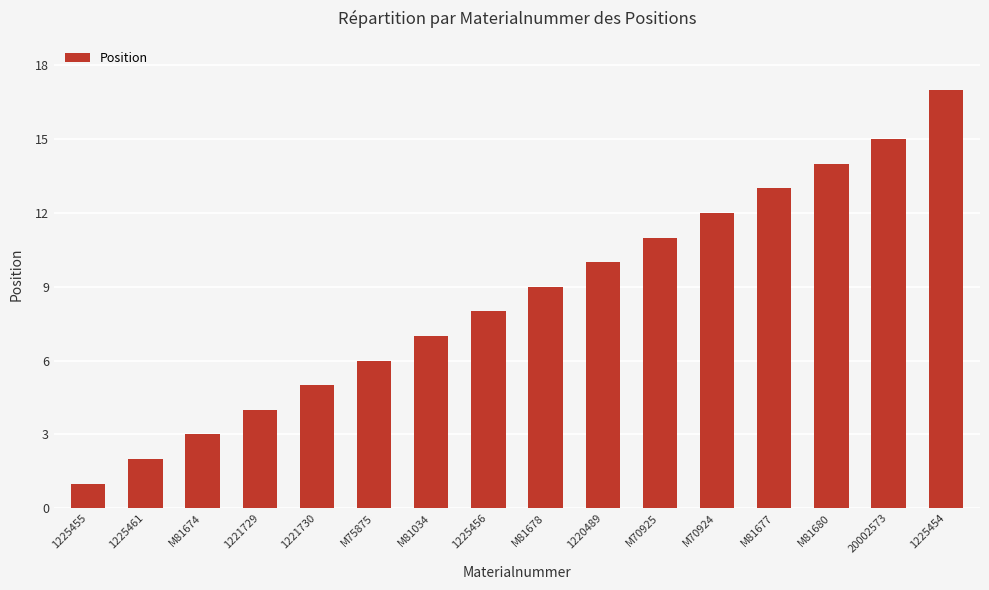

Reading right to left, transcribe all the data shown in this chart.

17	15	14	13	12	11	10	9	8	7	6	5	4	3	2	1